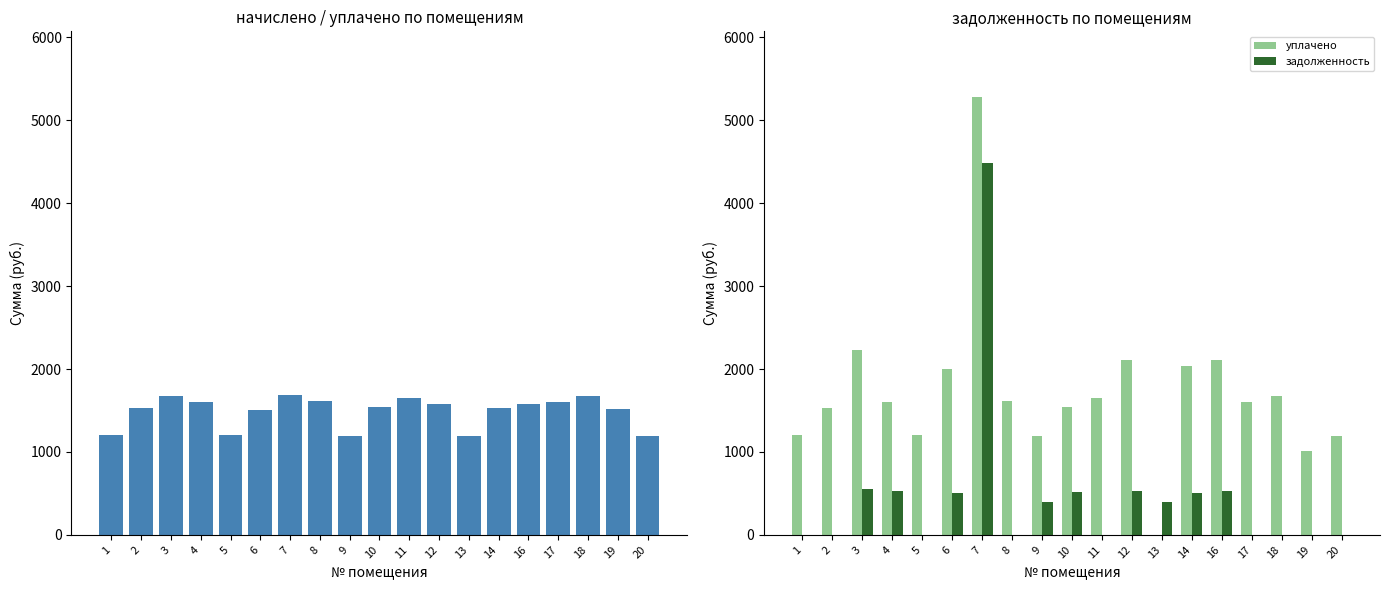

Rank the categories by задолженность value from lowest to highest.

1, 2, 5, 8, 11, 17, 18, 19, 20, 13, 9, 6, 14, 10, 12, 16, 4, 3, 7